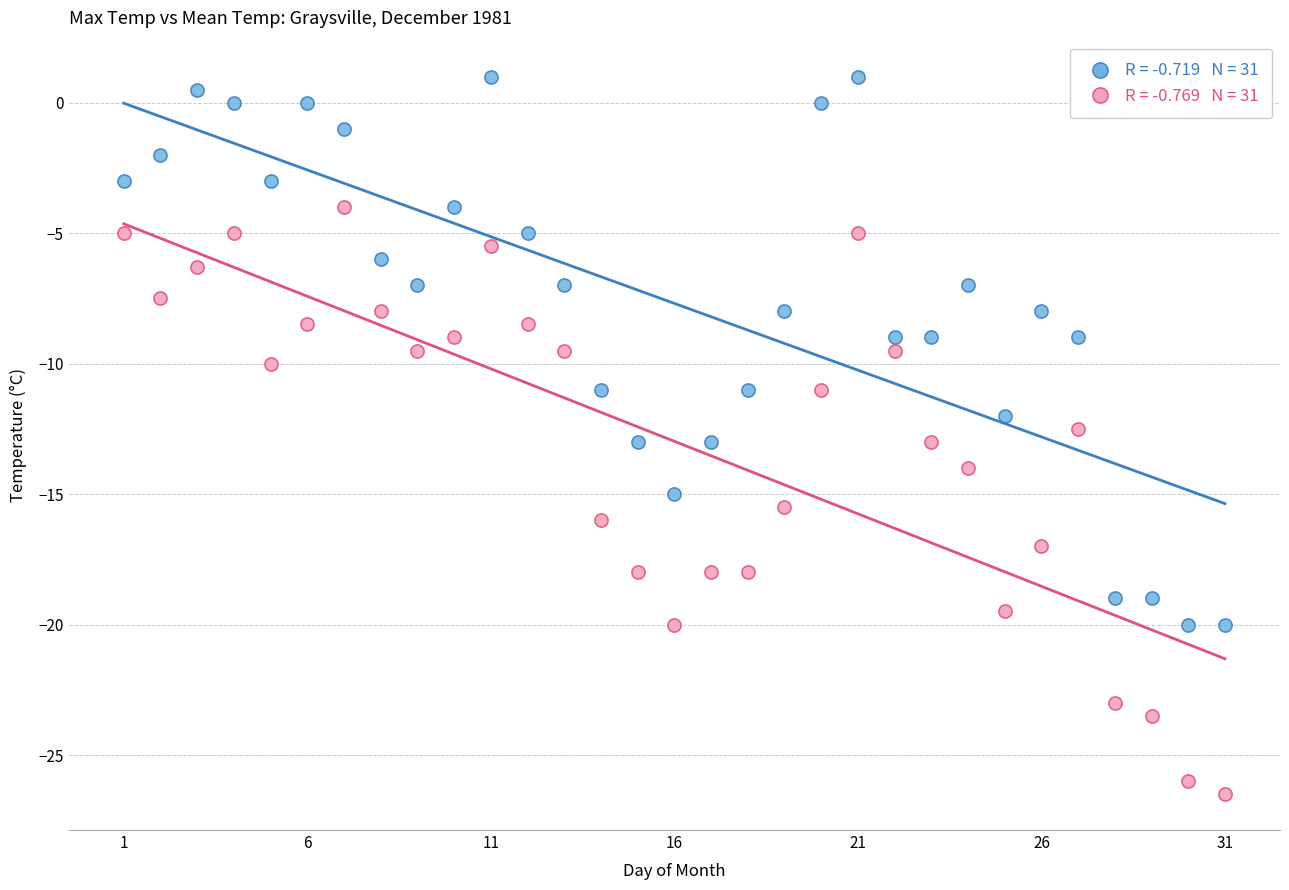

Across all data points, what is the range of X values (max minus min)?

30.0